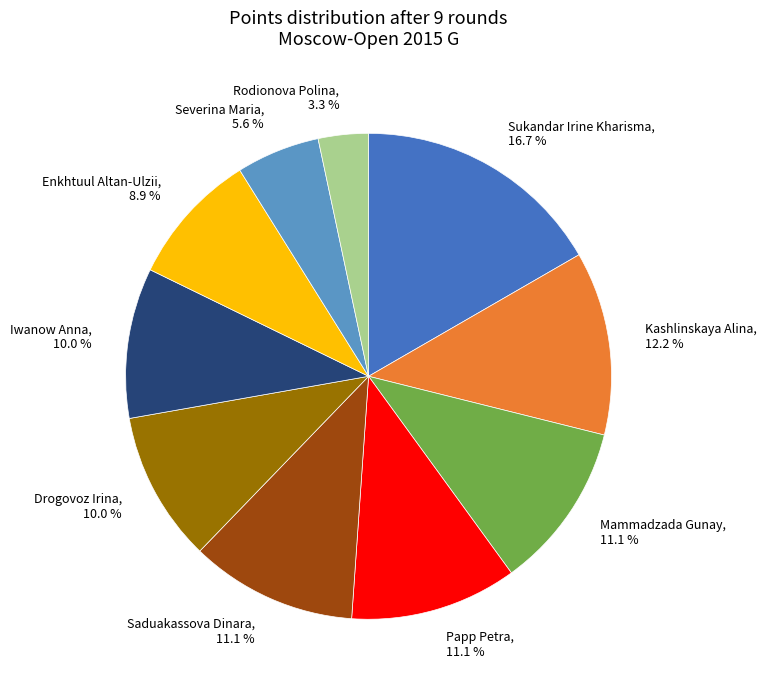

To the nearest percent, what percentage of the pie is Papp Petra?

11%